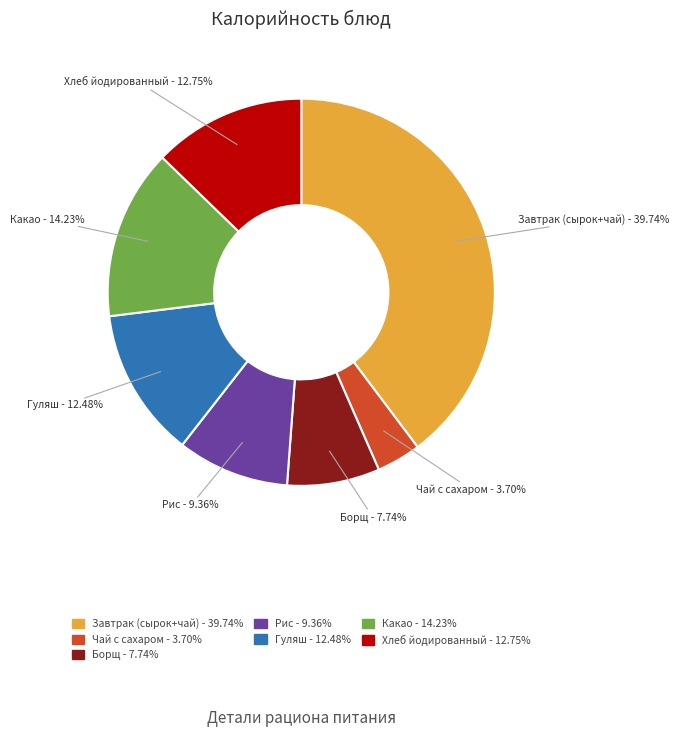

Which slice is the smallest?

Чай с сахаром - 3.70%